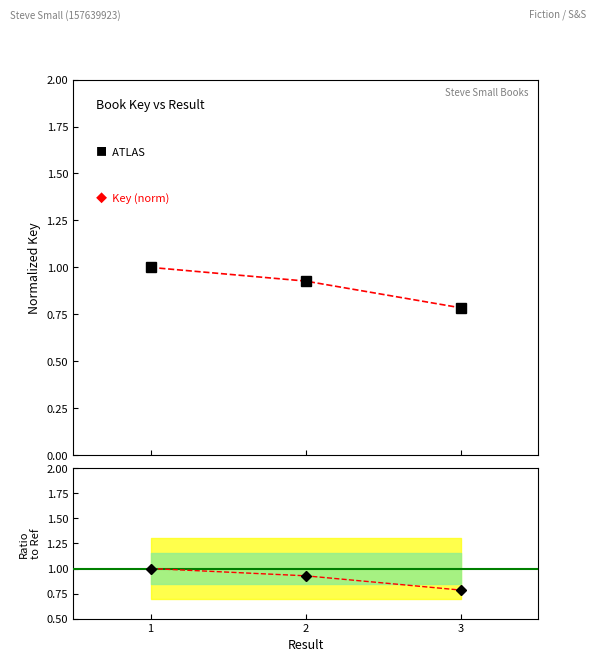

What is the difference between the Ratio pts values at 1 and 2?

0.1